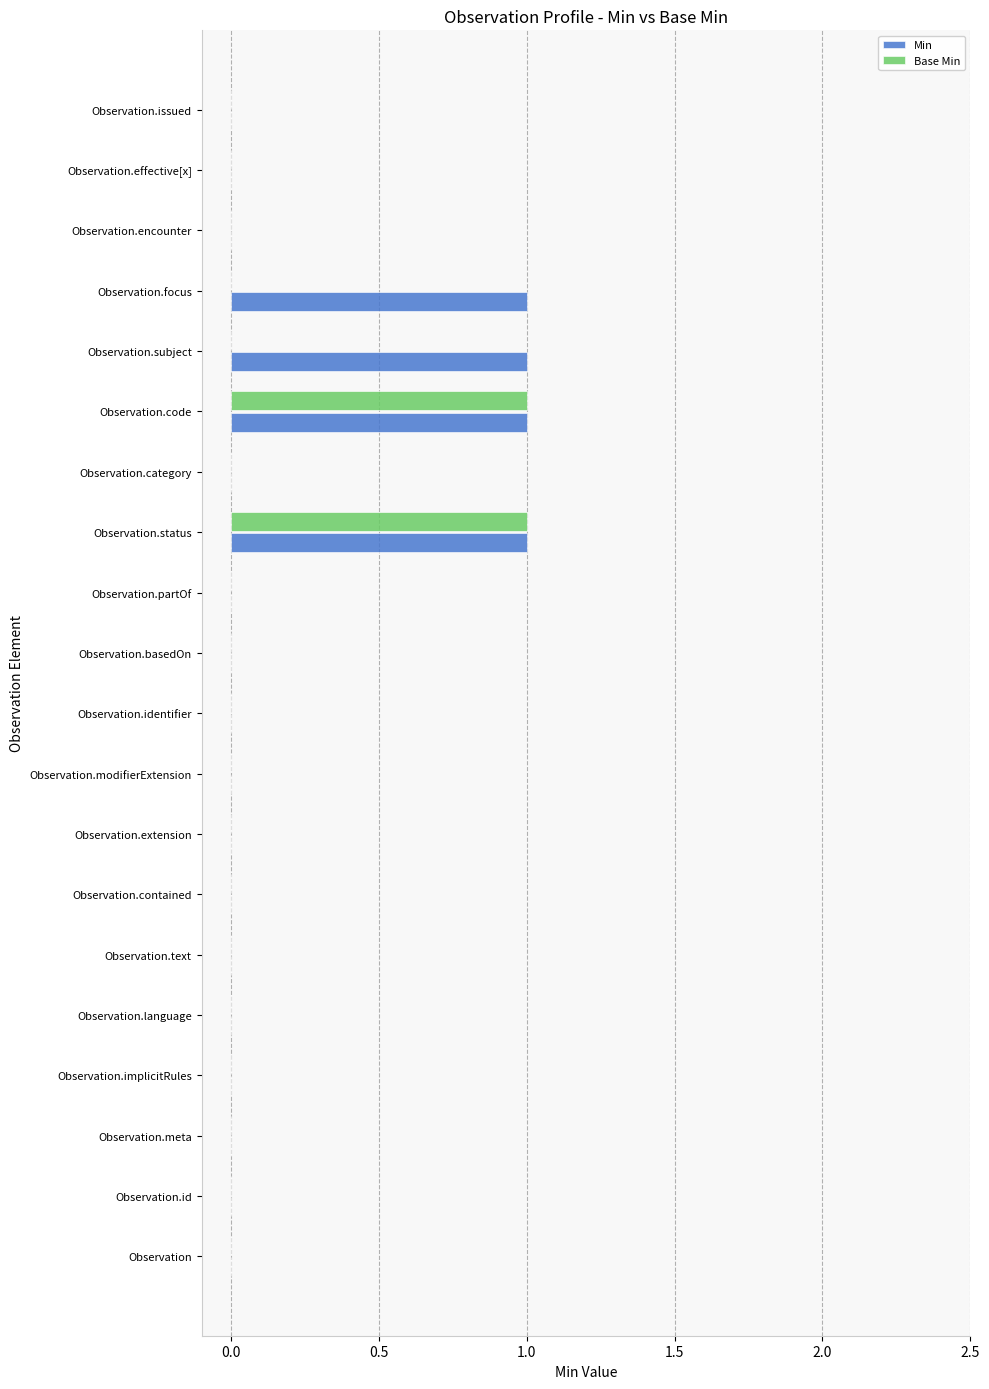

Is it true that Base Min equals 0 at Observation.identifier?

True